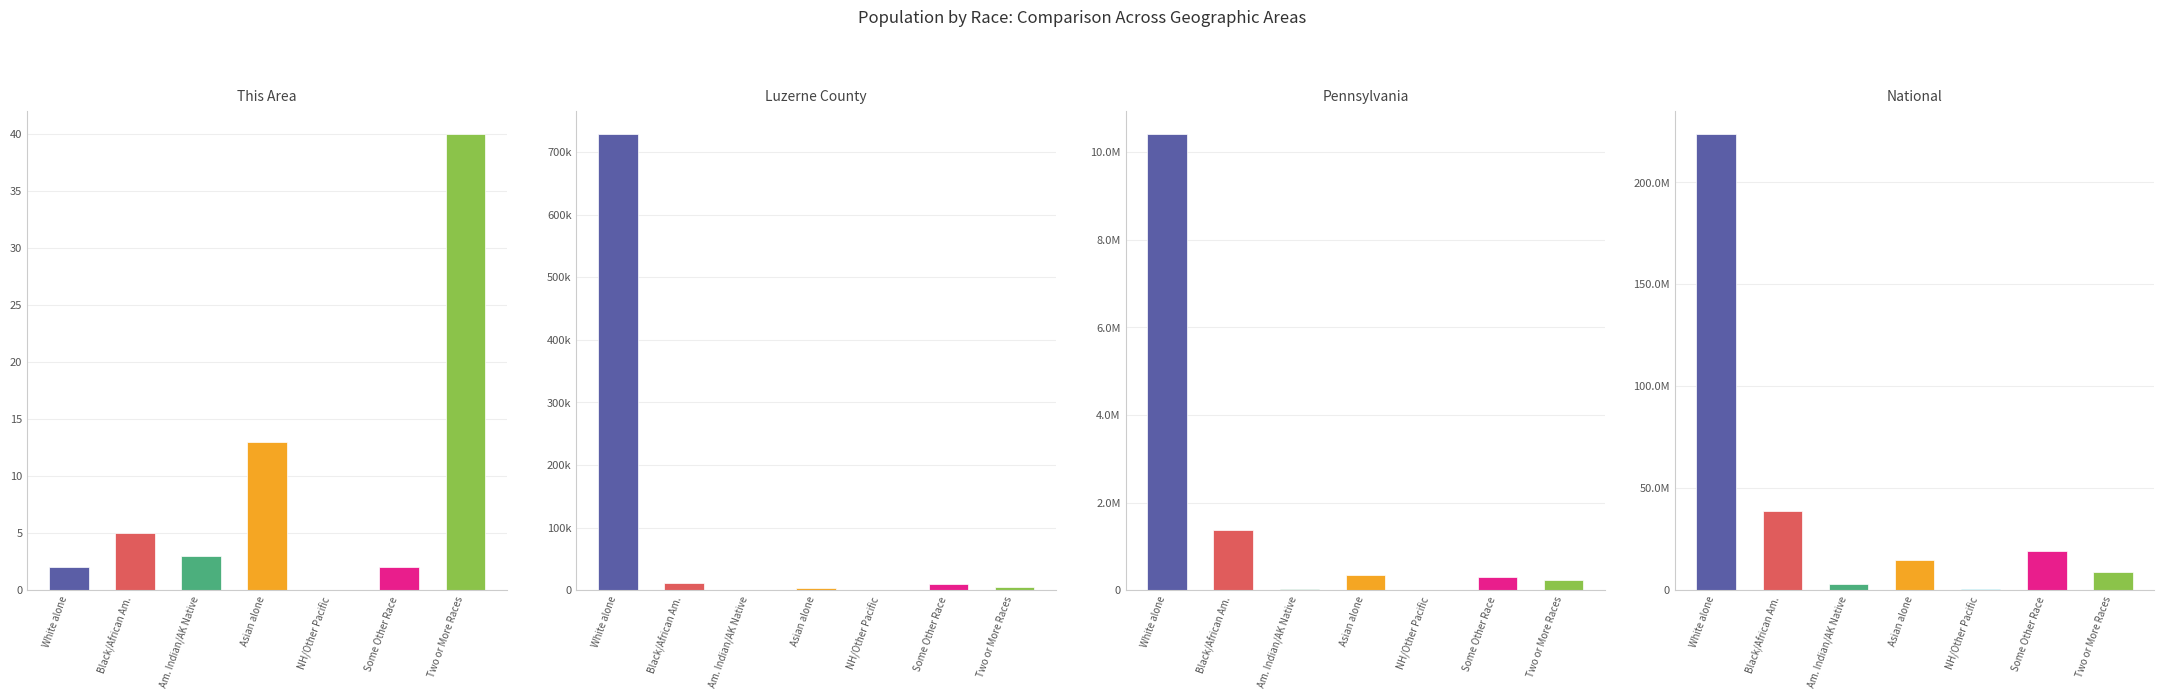

How many categories are shown in the chart?

7